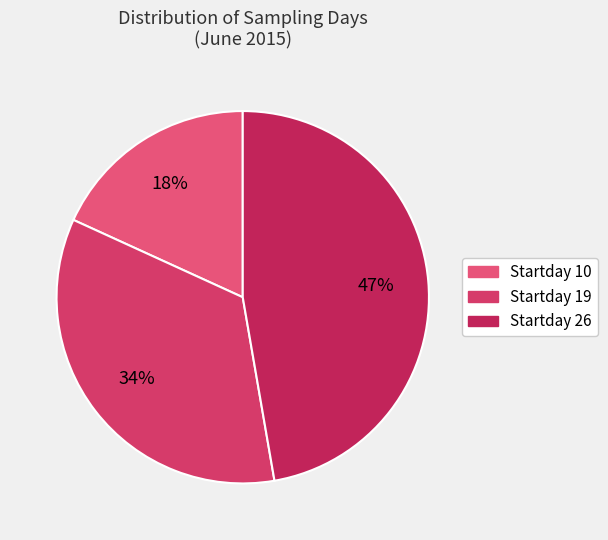

To the nearest percent, what percentage of the pie is 10?

18%